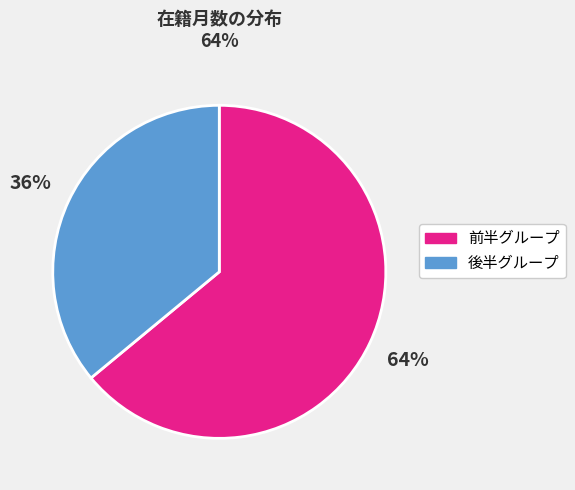

Is it true that 前半グループ is 54% of the pie?

False